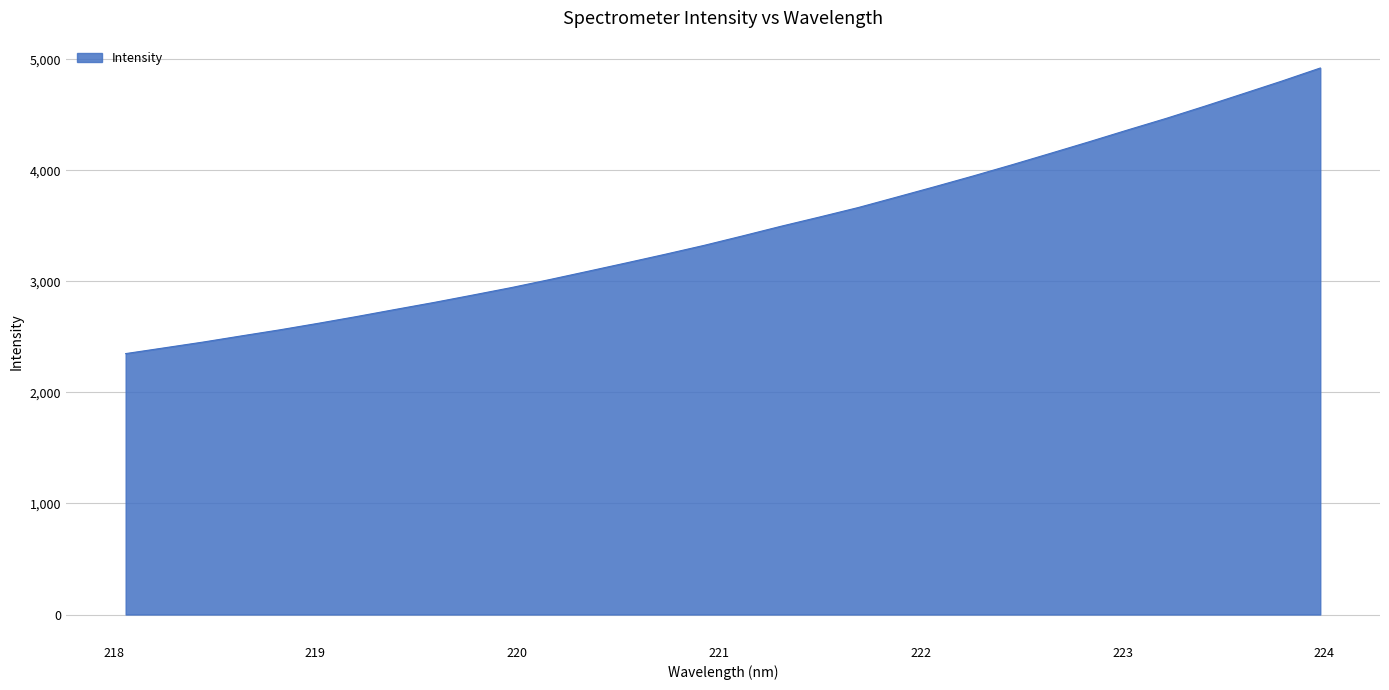

What is the minimum value shown in the chart?

2350.4